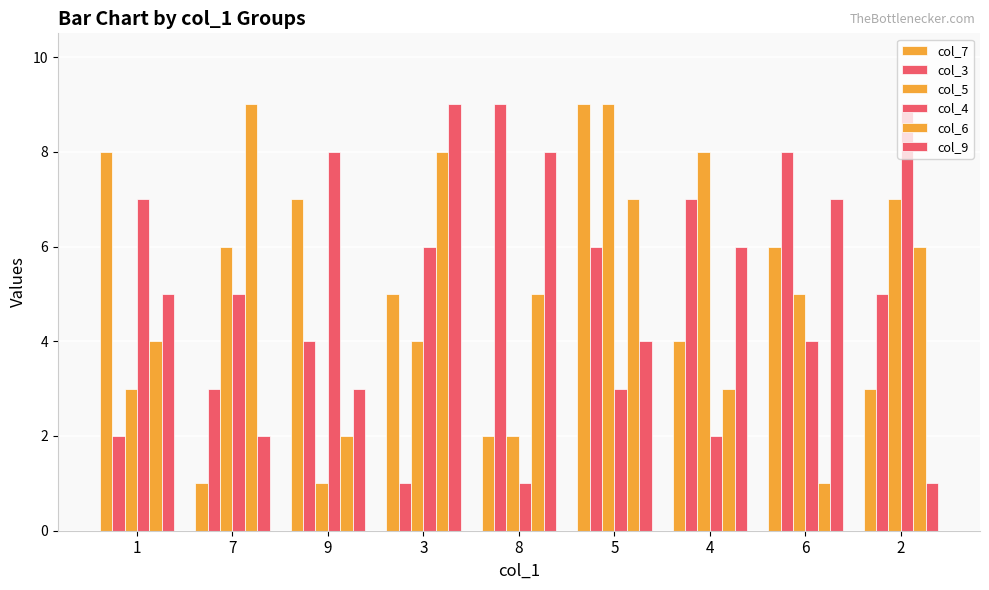

Where does the col_3 series first go above 5?

8